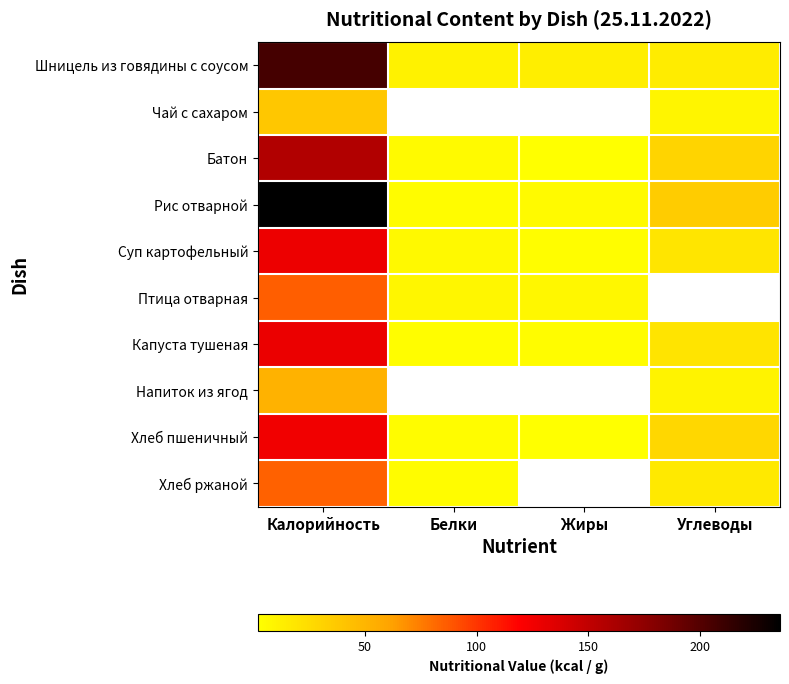

The Капуста тушеная series shows 1.6 at Жиры. True or false?

False